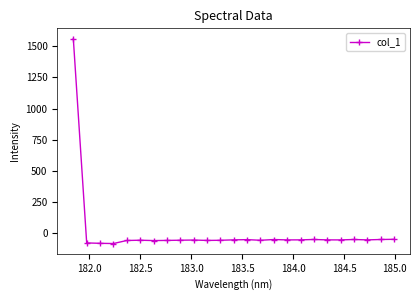

What is the average value?

3.4